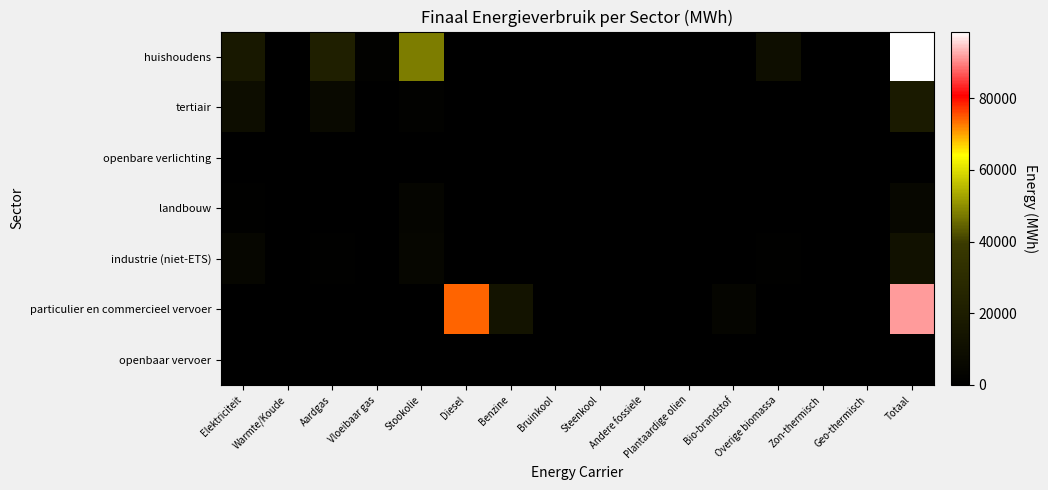

At which category is the sum across all series the highest?

Totaal